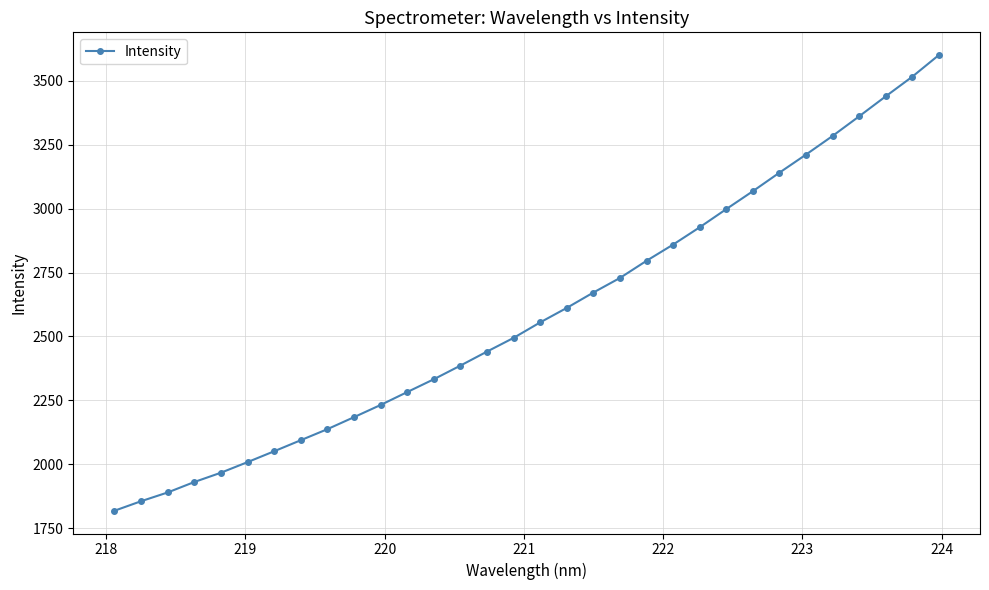

What is the sum of all values?

82876.2